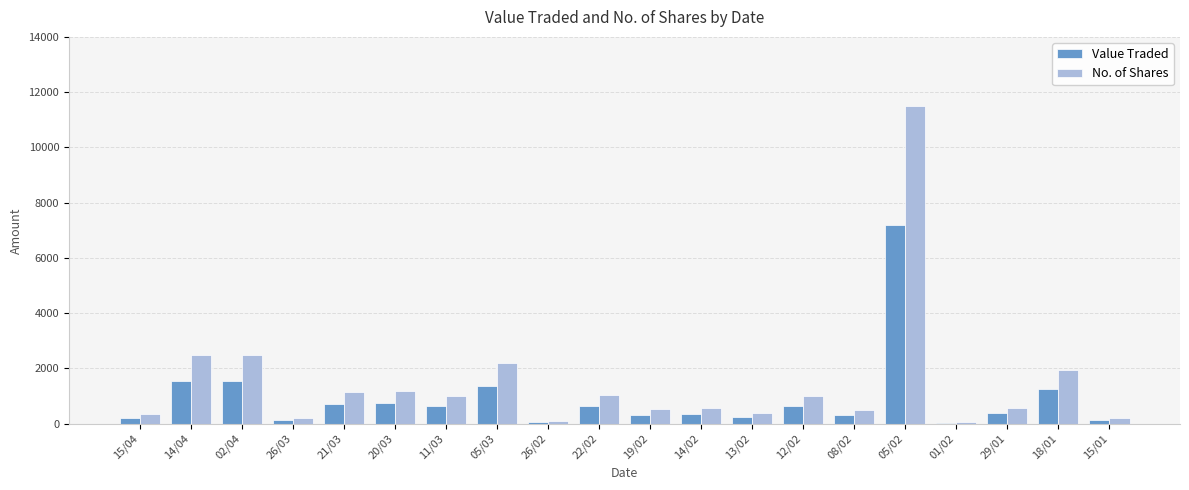

Which category has the highest value in the Value Traded series?

05/02